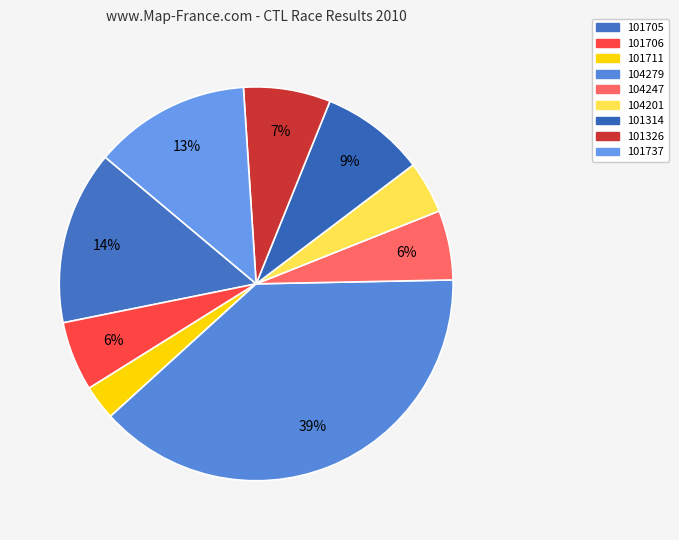

What is the smallest slice in the pie chart?

101711